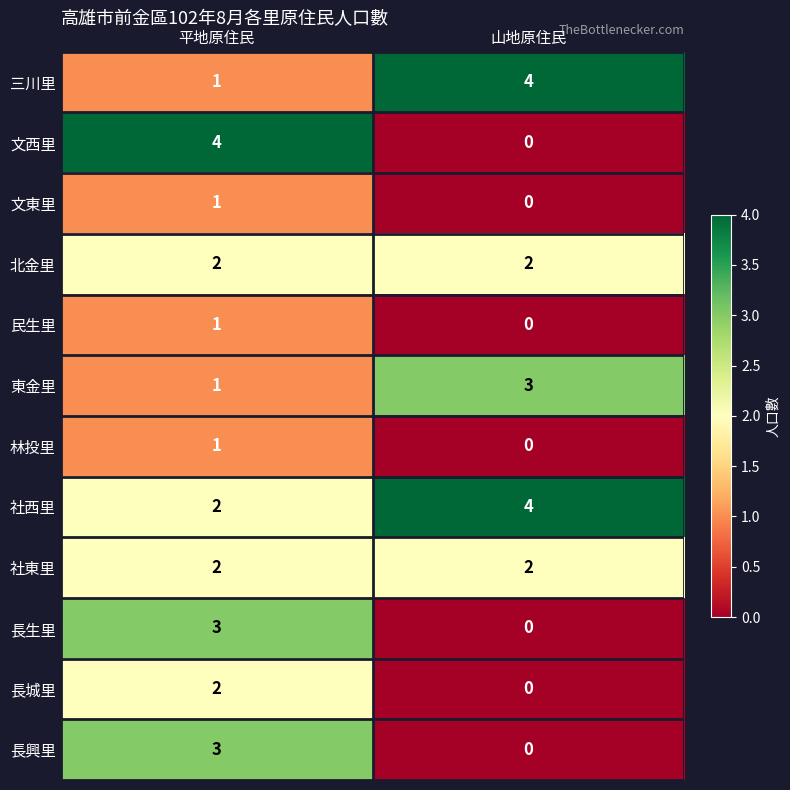

What is the difference between the 文西里 values at 平地原住民 and 山地原住民?

4